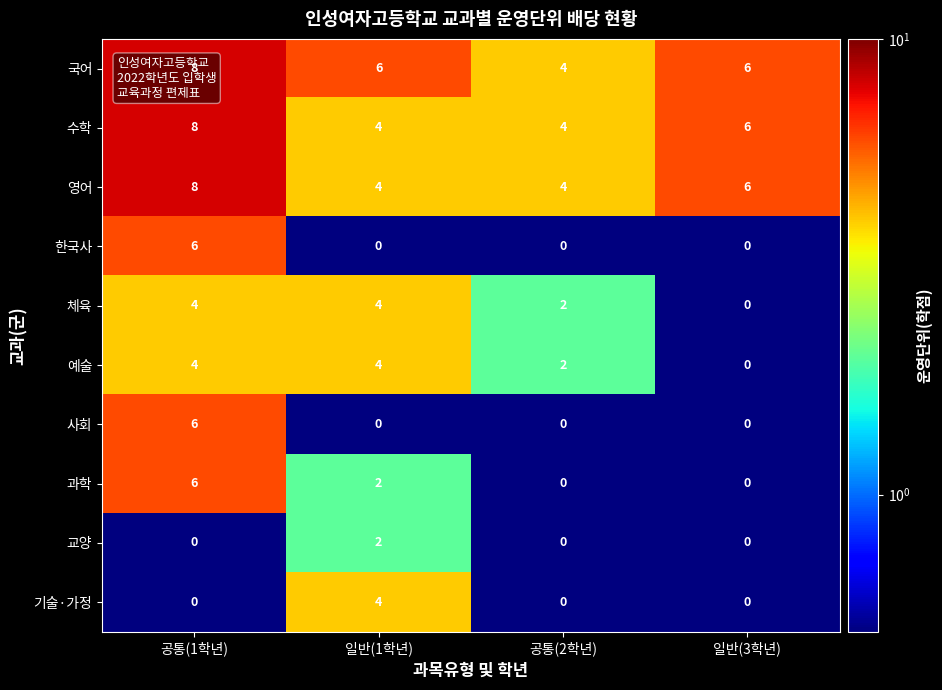

What is the difference between the highest and lowest values at 공통(1학년)?

8